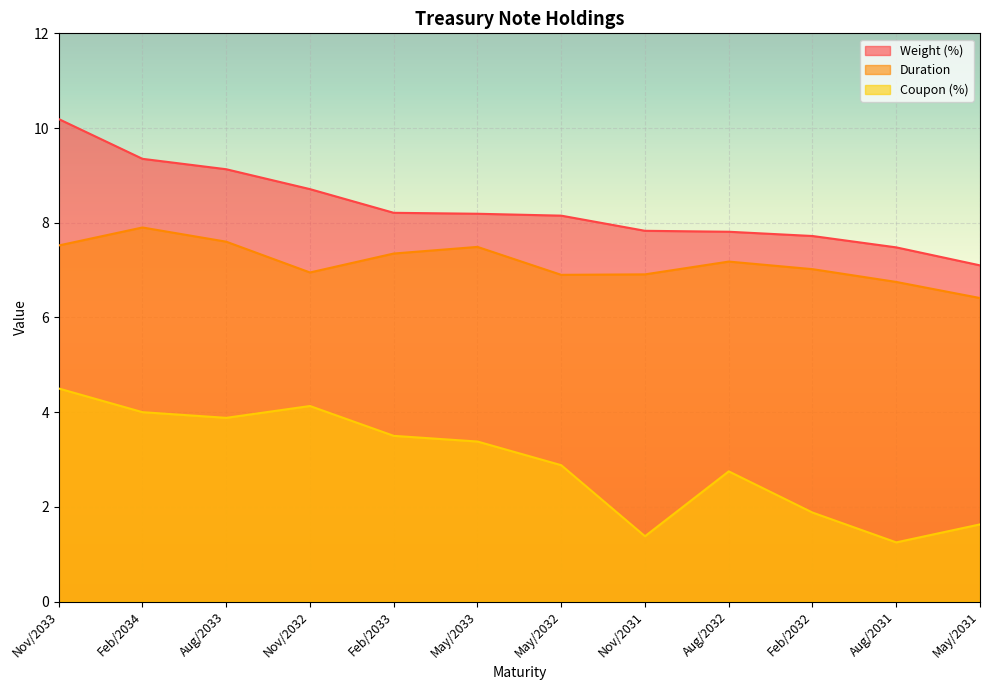

How many data points in Coupon (%) are above 3?

6